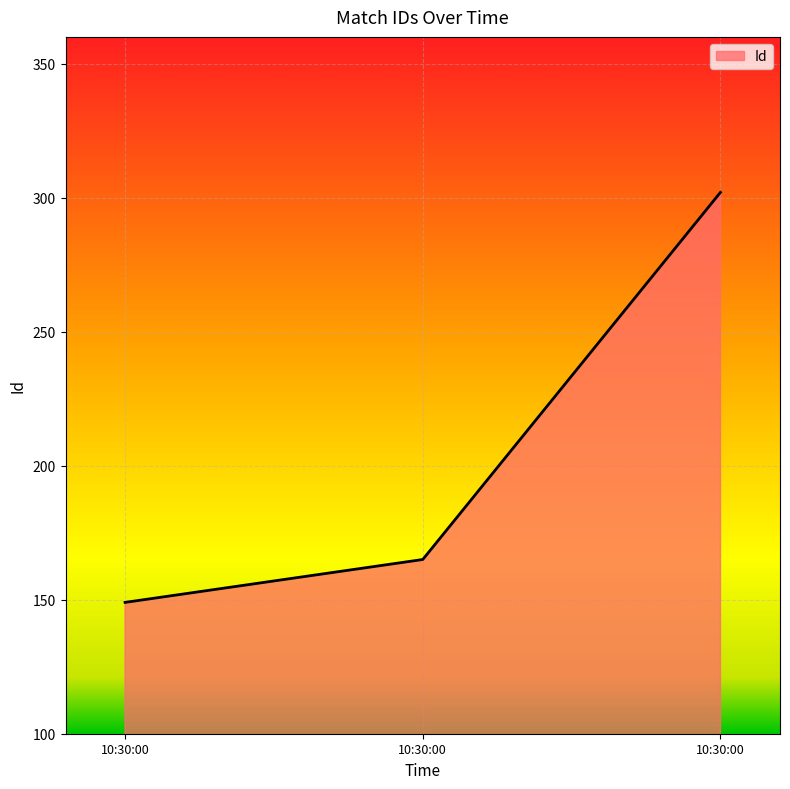

What is the difference between the values at 10:30:00 and 10:30:00?

137